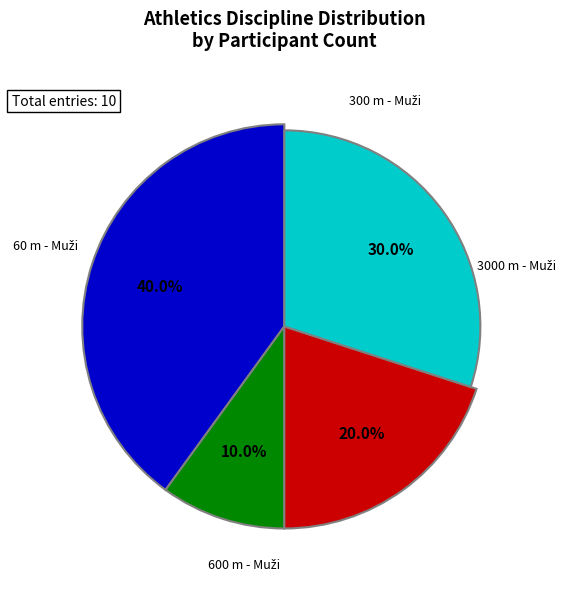

What is the change in value from 300 m - Muži to 3000 m - Muži?

-3